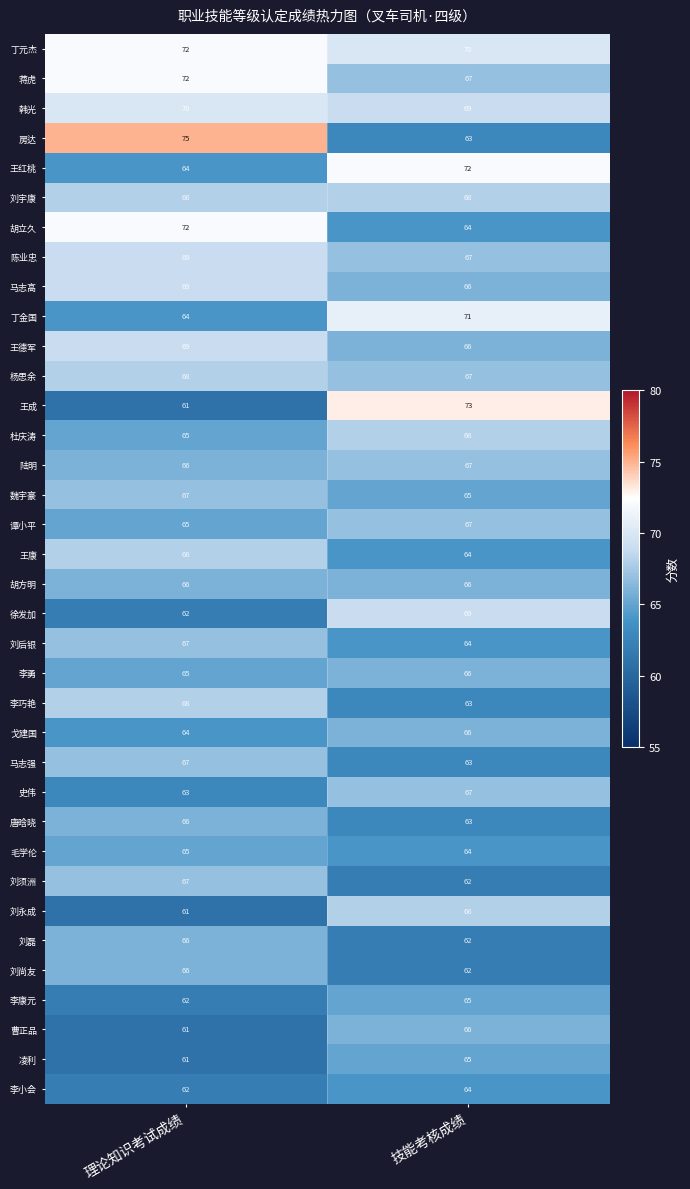

The 唐晗晓 series shows 92 at 技能考核成绩. True or false?

False